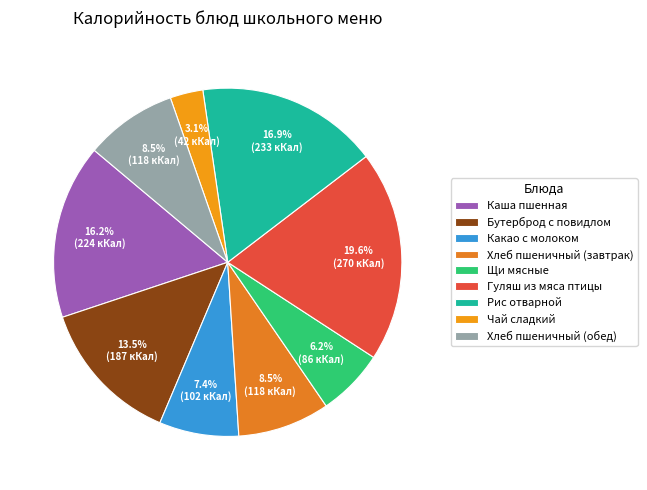

Count the number of slices in the pie.

9